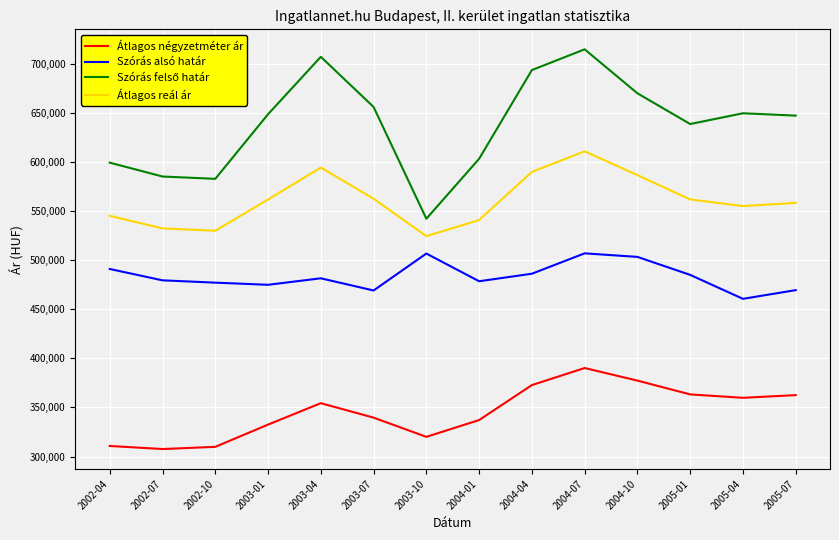

True or false: Átlagos reál ár and Szórás alsó határ cross at least once.

False